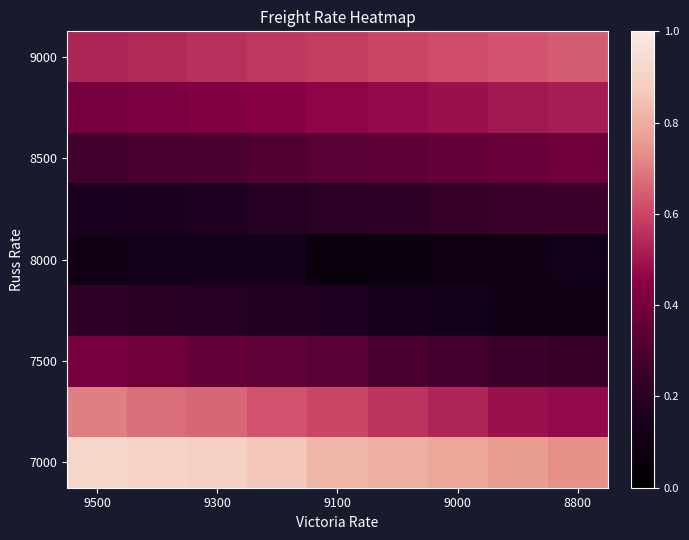

Which label corresponds to the largest value in the chart?

9500